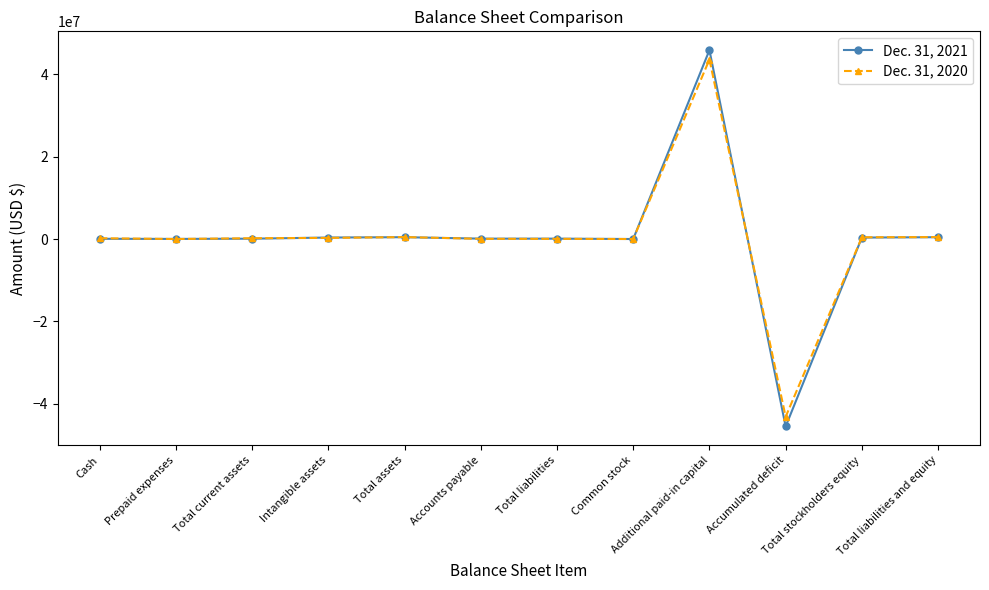

At which category is the sum across all series the highest?

Additional paid-in capital